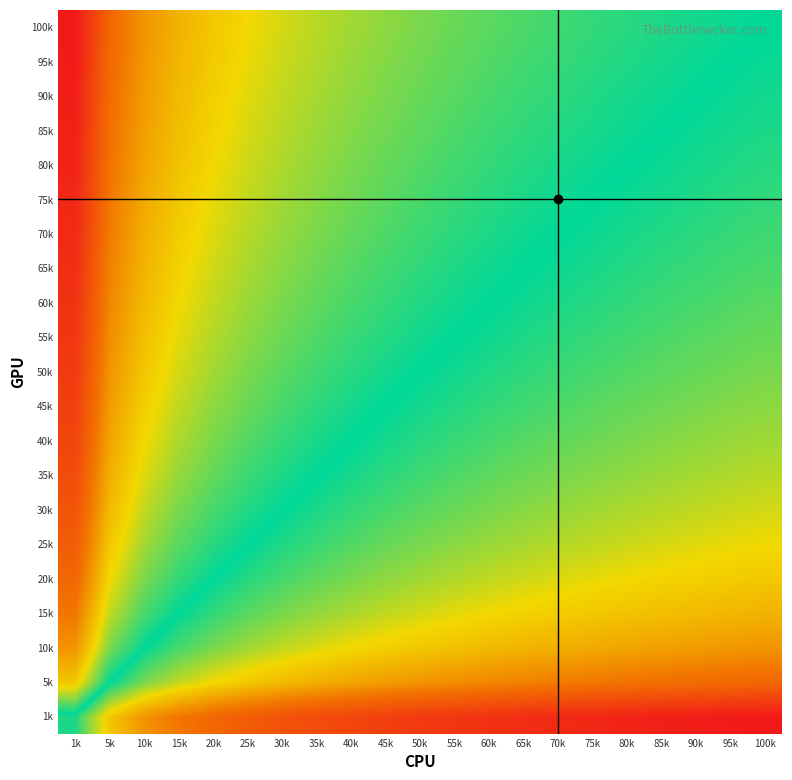

Reading left to right, list all the values displayed in this chart.

1k: 1k=0.5	5k=4.9	10k=6.9	15k=8.1	20k=9.0	25k=9.7	30k=10.3	35k=10.7	40k=11.1	45k=11.4	50k=11.8	55k=12.0	60k=12.3	65k=12.5	70k=12.8	75k=13.0	80k=13.2	85k=13.4	90k=13.5	95k=13.7	100k=13.8
5k: 1k=-4.8	5k=0.0	10k=2.1	15k=3.3	20k=4.2	25k=4.8	30k=5.4	35k=5.8	40k=6.2	45k=6.6	50k=6.9	55k=7.2	60k=7.5	65k=7.7	70k=7.9	75k=8.1	80k=8.3	85k=8.5	90k=8.7	95k=8.8	100k=9.0
10k: 1k=-6.9	5k=-2.1	10k=0.0	15k=1.2	20k=2.1	25k=2.7	30k=3.3	35k=3.8	40k=4.2	45k=4.5	50k=4.8	55k=5.1	60k=5.4	65k=5.6	70k=5.8	75k=6.0	80k=6.2	85k=6.4	90k=6.6	95k=6.8	100k=6.9
15k: 1k=-8.1	5k=-3.3	10k=-1.2	15k=0.0	20k=0.9	25k=1.5	30k=2.1	35k=2.5	40k=2.9	45k=3.3	50k=3.6	55k=3.9	60k=4.2	65k=4.4	70k=4.6	75k=4.8	80k=5.0	85k=5.2	90k=5.4	95k=5.5	100k=5.7
20k: 1k=-9.0	5k=-4.2	10k=-2.1	15k=-0.9	20k=-0.0	25k=0.7	30k=1.2	35k=1.7	40k=2.1	45k=2.4	50k=2.7	55k=3.0	60k=3.3	65k=3.5	70k=3.8	75k=4.0	80k=4.2	85k=4.3	90k=4.5	95k=4.7	100k=4.8
25k: 1k=-9.6	5k=-4.8	10k=-2.7	15k=-1.5	20k=-0.7	25k=0.0	30k=0.5	35k=1.0	40k=1.4	45k=1.8	50k=2.1	55k=2.4	60k=2.6	65k=2.9	70k=3.1	75k=3.3	80k=3.5	85k=3.7	90k=3.8	95k=4.0	100k=4.2
30k: 1k=-10.2	5k=-5.4	10k=-3.3	15k=-2.1	20k=-1.2	25k=-0.5	30k=0.0	35k=0.5	40k=0.9	45k=1.2	50k=1.5	55k=1.8	60k=2.1	65k=2.3	70k=2.5	75k=2.7	80k=2.9	85k=3.1	90k=3.3	95k=3.5	100k=3.6
35k: 1k=-10.7	5k=-5.8	10k=-3.8	15k=-2.5	20k=-1.7	25k=-1.0	30k=-0.5	35k=-0.0	40k=0.4	45k=0.8	50k=1.1	55k=1.4	60k=1.6	65k=1.9	70k=2.1	75k=2.3	80k=2.5	85k=2.7	90k=2.8	95k=3.0	100k=3.1
40k: 1k=-11.1	5k=-6.2	10k=-4.2	15k=-2.9	20k=-2.1	25k=-1.4	30k=-0.9	35k=-0.4	40k=0.0	45k=0.4	50k=0.7	55k=1.0	60k=1.2	65k=1.5	70k=1.7	75k=1.9	80k=2.1	85k=2.3	90k=2.4	95k=2.6	100k=2.7
45k: 1k=-11.4	5k=-6.6	10k=-4.5	15k=-3.3	20k=-2.4	25k=-1.8	30k=-1.2	35k=-0.8	40k=-0.4	45k=0.0	50k=0.3	55k=0.6	60k=0.9	65k=1.1	70k=1.3	75k=1.5	80k=1.7	85k=1.9	90k=2.1	95k=2.2	100k=2.4
50k: 1k=-11.7	5k=-6.9	10k=-4.8	15k=-3.6	20k=-2.7	25k=-2.1	30k=-1.5	35k=-1.1	40k=-0.7	45k=-0.3	50k=0.0	55k=0.3	60k=0.5	65k=0.8	70k=1.0	75k=1.2	80k=1.4	85k=1.6	90k=1.8	95k=1.9	100k=2.1
55k: 1k=-12.0	5k=-7.2	10k=-5.1	15k=-3.9	20k=-3.0	25k=-2.4	30k=-1.8	35k=-1.4	40k=-1.0	45k=-0.6	50k=-0.3	55k=0.0	60k=0.3	65k=0.5	70k=0.7	75k=0.9	80k=1.1	85k=1.3	90k=1.5	95k=1.6	100k=1.8
60k: 1k=-12.3	5k=-7.5	10k=-5.4	15k=-4.2	20k=-3.3	25k=-2.6	30k=-2.1	35k=-1.6	40k=-1.2	45k=-0.9	50k=-0.5	55k=-0.3	60k=0.0	65k=0.2	70k=0.5	75k=0.7	80k=0.9	85k=1.0	90k=1.2	95k=1.4	100k=1.5
65k: 1k=-12.5	5k=-7.7	10k=-5.6	15k=-4.4	20k=-3.5	25k=-2.9	30k=-2.3	35k=-1.9	40k=-1.5	45k=-1.1	50k=-0.8	55k=-0.5	60k=-0.2	65k=0.0	70k=0.2	75k=0.4	80k=0.6	85k=0.8	90k=1.0	95k=1.1	100k=1.3
70k: 1k=-12.7	5k=-7.9	10k=-5.8	15k=-4.6	20k=-3.8	25k=-3.1	30k=-2.5	35k=-2.1	40k=-1.7	45k=-1.3	50k=-1.0	55k=-0.7	60k=-0.5	65k=-0.2	70k=0.0	75k=0.2	80k=0.4	85k=0.6	90k=0.8	95k=0.9	100k=1.1
75k: 1k=-13.0	5k=-8.1	10k=-6.0	15k=-4.8	20k=-4.0	25k=-3.3	30k=-2.7	35k=-2.3	40k=-1.9	45k=-1.5	50k=-1.2	55k=-0.9	60k=-0.7	65k=-0.4	70k=-0.2	75k=0.0	80k=0.2	85k=0.4	90k=0.5	95k=0.7	100k=0.9
80k: 1k=-13.1	5k=-8.3	10k=-6.2	15k=-5.0	20k=-4.2	25k=-3.5	30k=-2.9	35k=-2.5	40k=-2.1	45k=-1.7	50k=-1.4	55k=-1.1	60k=-0.9	65k=-0.6	70k=-0.4	75k=-0.2	80k=0.0	85k=0.2	90k=0.4	95k=0.5	100k=0.7
85k: 1k=-13.3	5k=-8.5	10k=-6.4	15k=-5.2	20k=-4.3	25k=-3.7	30k=-3.1	35k=-2.7	40k=-2.3	45k=-1.9	50k=-1.6	55k=-1.3	60k=-1.0	65k=-0.8	70k=-0.6	75k=-0.4	80k=-0.2	85k=0.0	90k=0.2	95k=0.3	100k=0.5
90k: 1k=-13.5	5k=-8.7	10k=-6.6	15k=-5.4	20k=-4.5	25k=-3.8	30k=-3.3	35k=-2.8	40k=-2.4	45k=-2.1	50k=-1.8	55k=-1.5	60k=-1.2	65k=-1.0	70k=-0.8	75k=-0.5	80k=-0.4	85k=-0.2	90k=-0.0	95k=0.2	100k=0.3
95k: 1k=-13.7	5k=-8.8	10k=-6.8	15k=-5.5	20k=-4.7	25k=-4.0	30k=-3.5	35k=-3.0	40k=-2.6	45k=-2.2	50k=-1.9	55k=-1.6	60k=-1.4	65k=-1.1	70k=-0.9	75k=-0.7	80k=-0.5	85k=-0.3	90k=-0.2	95k=0.0	100k=0.2
100k: 1k=-13.8	5k=-9.0	10k=-6.9	15k=-5.7	20k=-4.8	25k=-4.2	30k=-3.6	35k=-3.1	40k=-2.7	45k=-2.4	50k=-2.1	55k=-1.8	60k=-1.5	65k=-1.3	70k=-1.1	75k=-0.9	80k=-0.7	85k=-0.5	90k=-0.3	95k=-0.2	100k=0.0